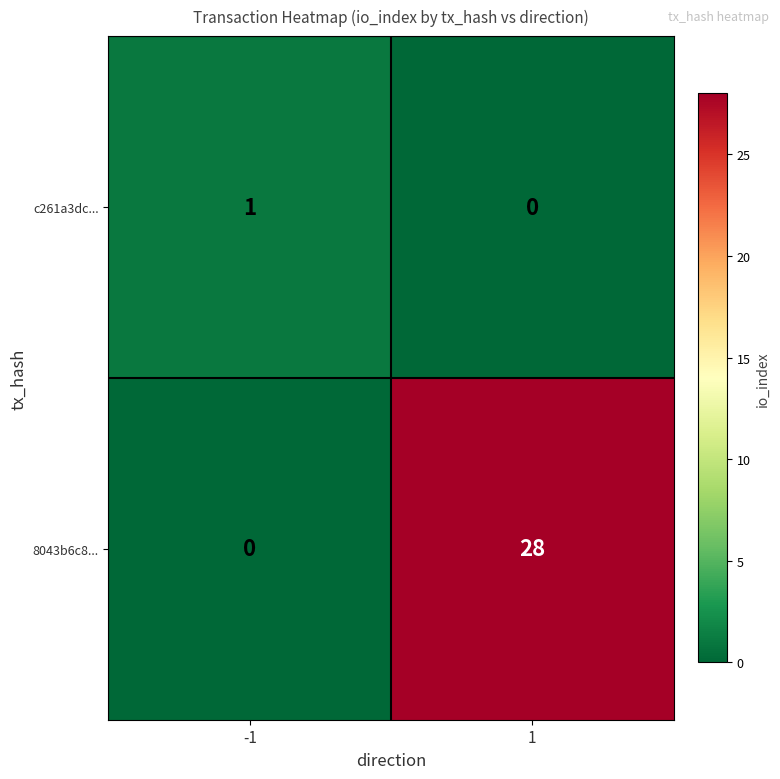

Between -1 and 1, which series saw the biggest shift?

8043b6c8...